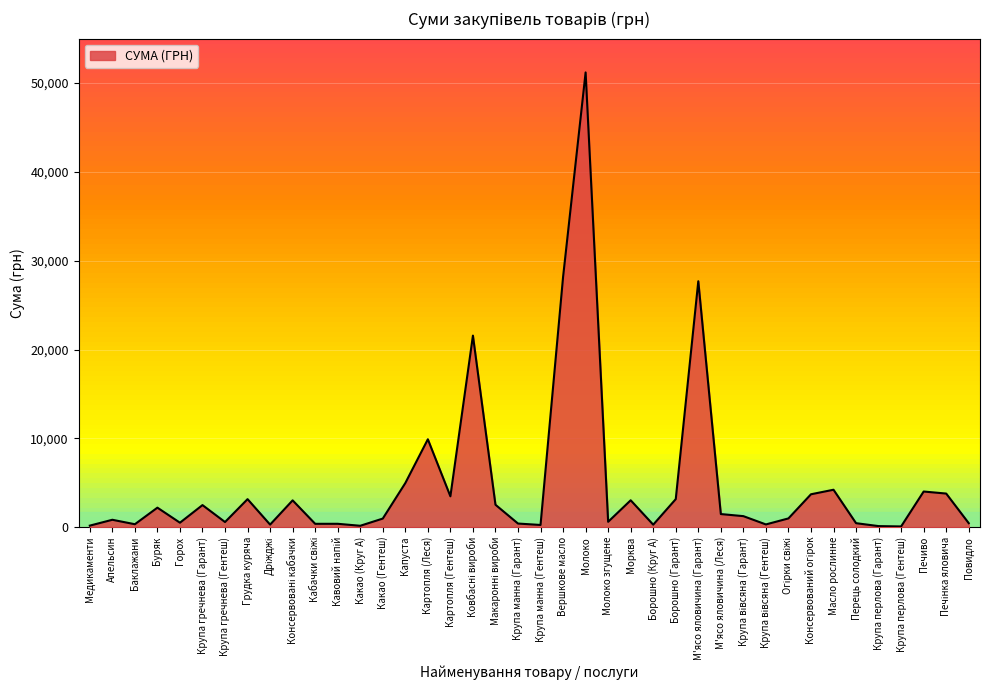

What is the label of the 6th point from the right?

Перець солодкий